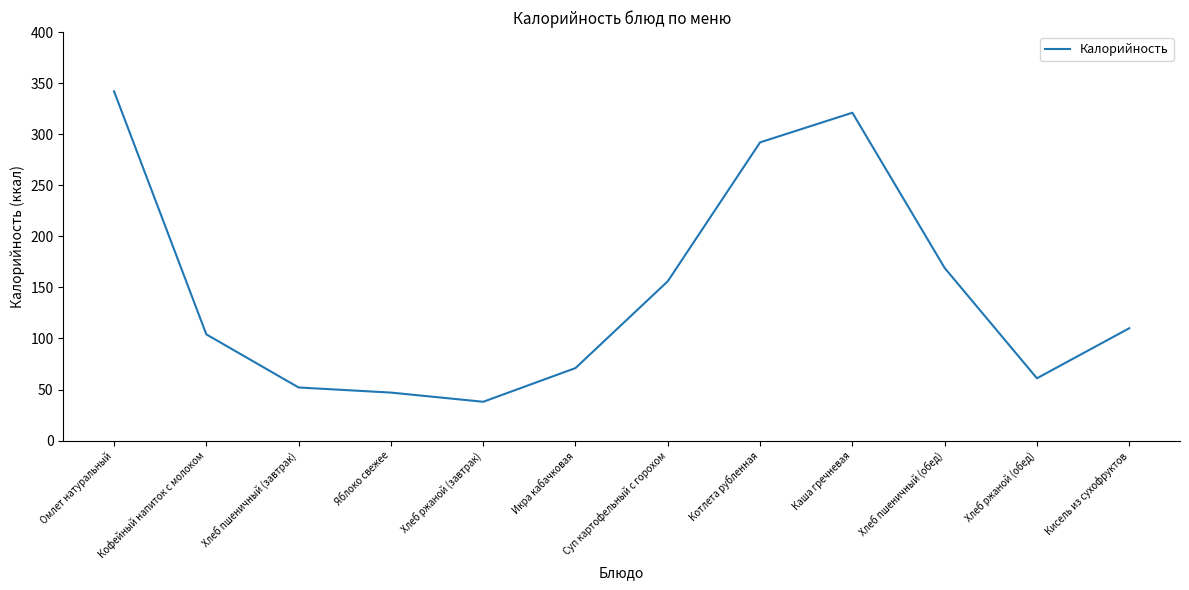

What is the approximate value at Икра кабачковая, to the nearest 10?

70